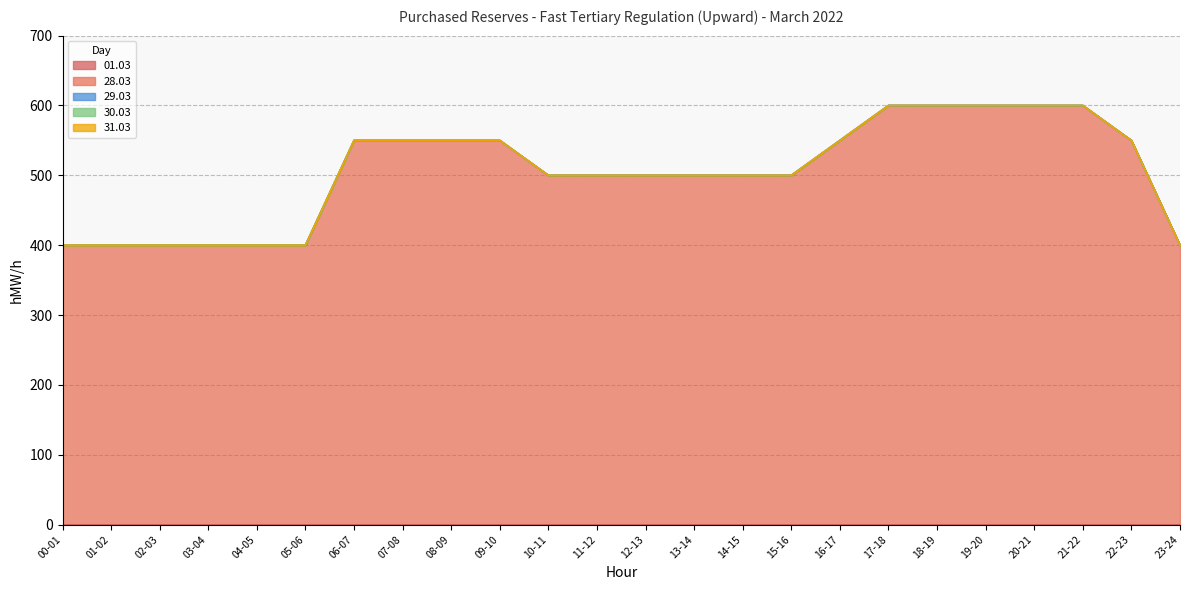

What are all the series names shown in the legend?

01.03, 28.03, 29.03, 30.03, 31.03